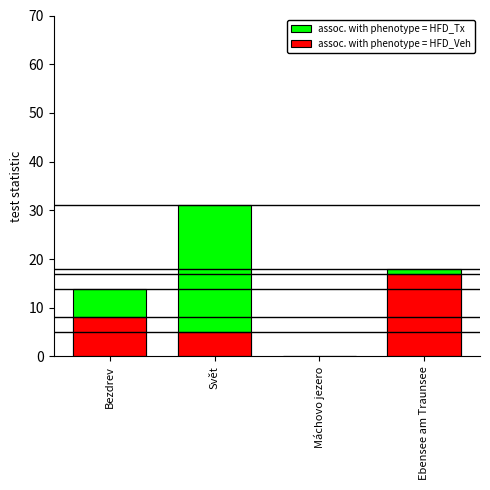

How many bars are there in total?

8